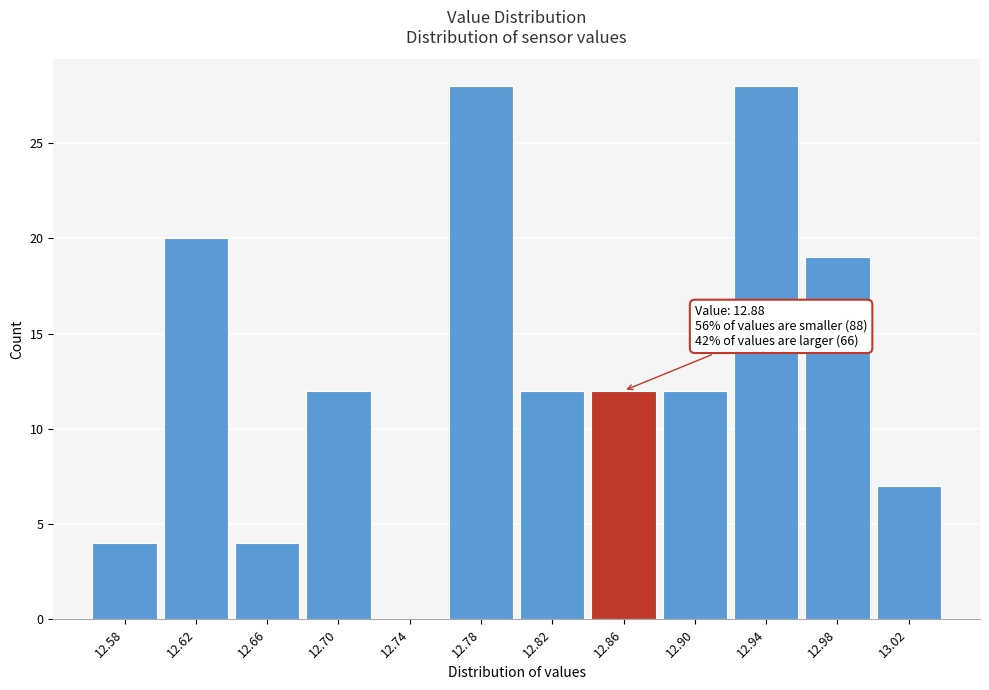

Reading right to left, extract all data points from this chart.

13.02=7	12.98=19	12.94=28	12.90=12	12.86=12	12.82=12	12.78=28	12.74=0	12.70=12	12.66=4	12.62=20	12.58=4